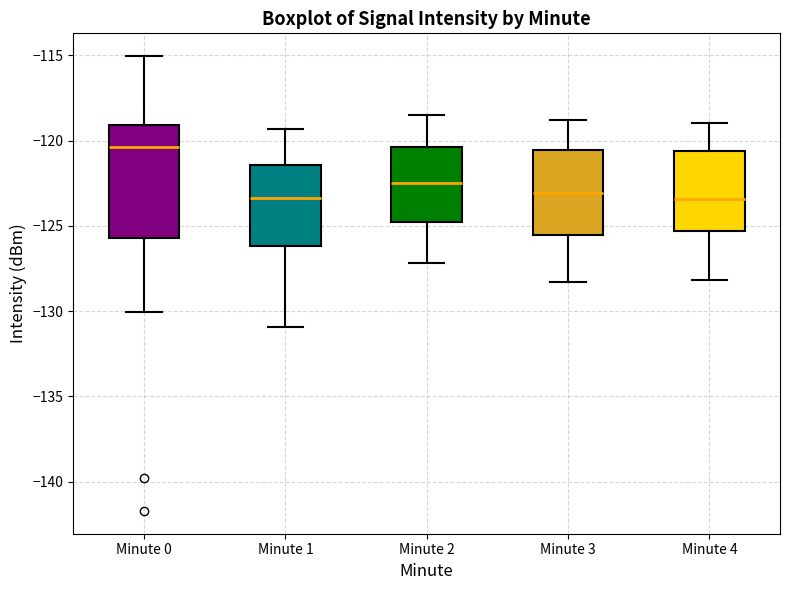

Reading left to right, read every box against the y-axis: the position of its median line, the range the box covers, and the ends of its whiskers. The values are not printed on the chart, so give them approximately, as read against the axis.

Minute 0: median -120.5, box -125.5 to -119.0, whiskers -130.0 to -115.0
Minute 1: median -123.5, box -126.0 to -121.5, whiskers -131.0 to -119.5
Minute 2: median -122.5, box -125.0 to -120.5, whiskers -127.0 to -118.5
Minute 3: median -123.0, box -125.5 to -120.5, whiskers -128.5 to -119.0
Minute 4: median -123.5, box -125.5 to -120.5, whiskers -128.0 to -119.0